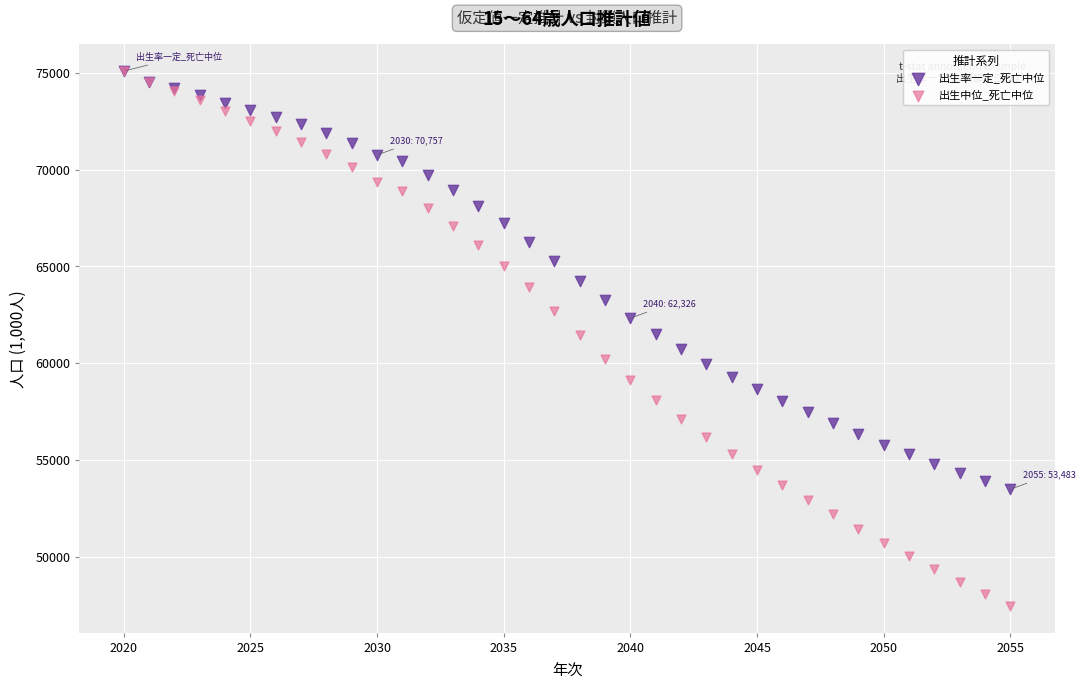

Which series reaches the minimum Y coordinate?

出生中位_死亡中位